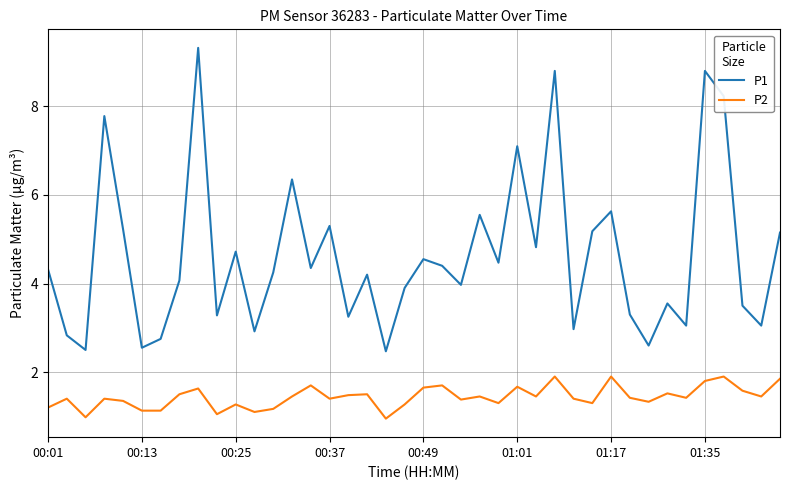

Which series has the widest spread of values?

P1